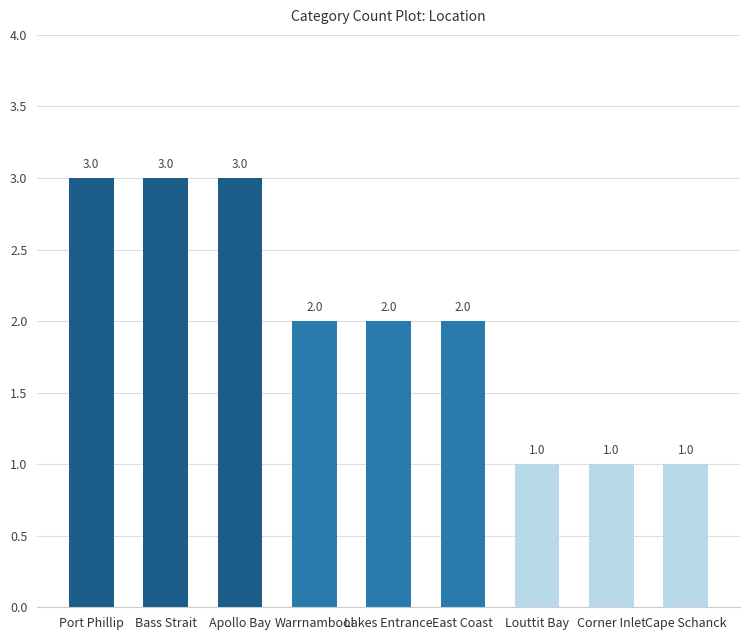

Are the bars horizontal?

No